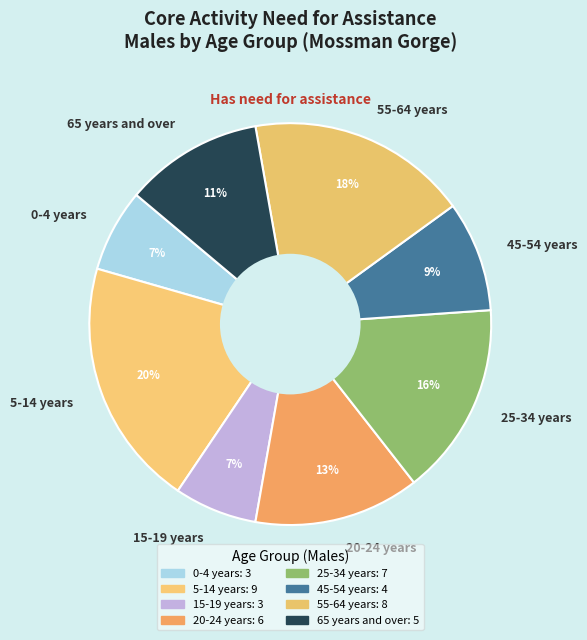

Which slice is the largest?

5-14 years